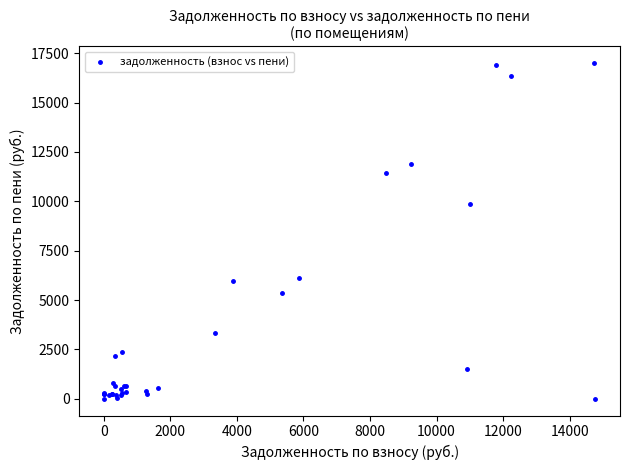

What Y value in the scatter plot is closest to 8497?

9881.2